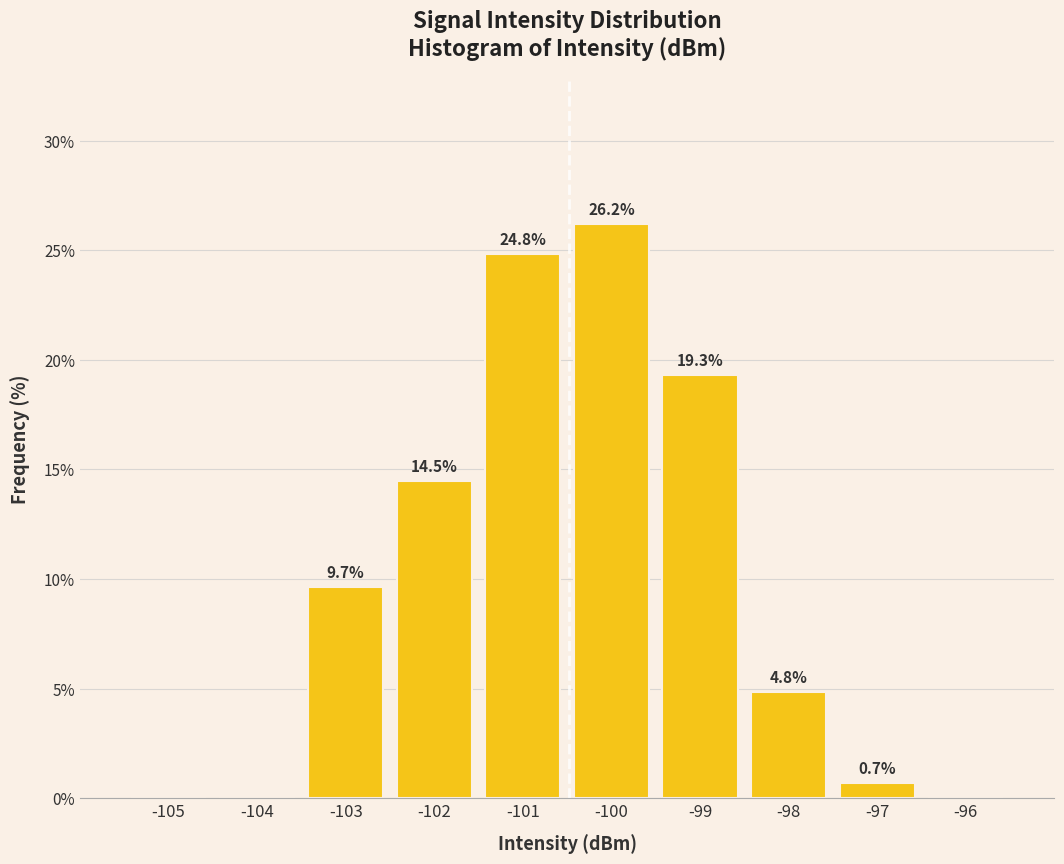

Reading left to right, extract all data points from this chart.

-105=0.0	-104=0.0	-103=9.7	-102=14.5	-101=24.8	-100=26.2	-99=19.3	-98=4.8	-97=0.7	-96=0.0